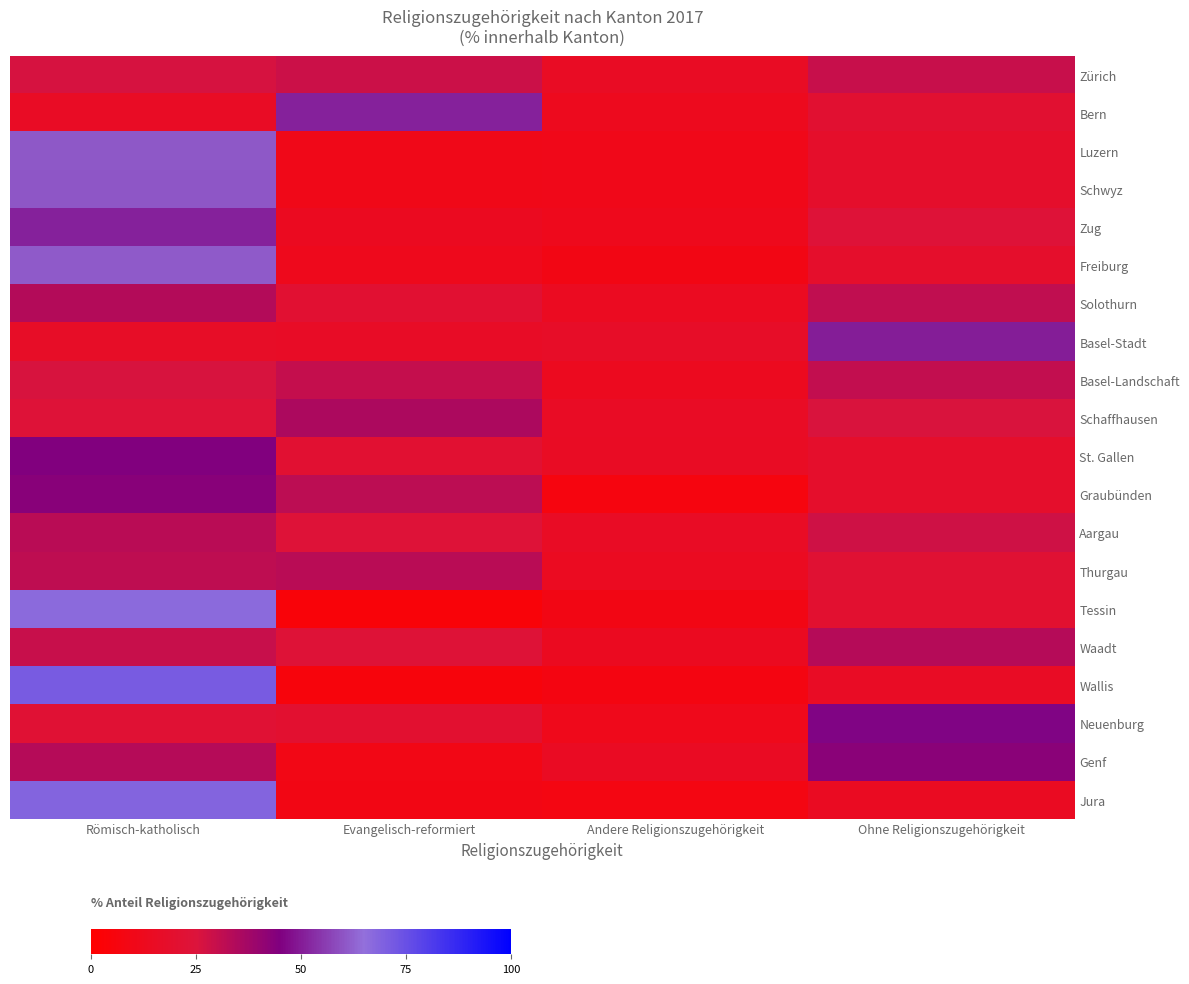

Which has a higher value, Römisch-katholisch or Evangelisch-reformiert?

Evangelisch-reformiert